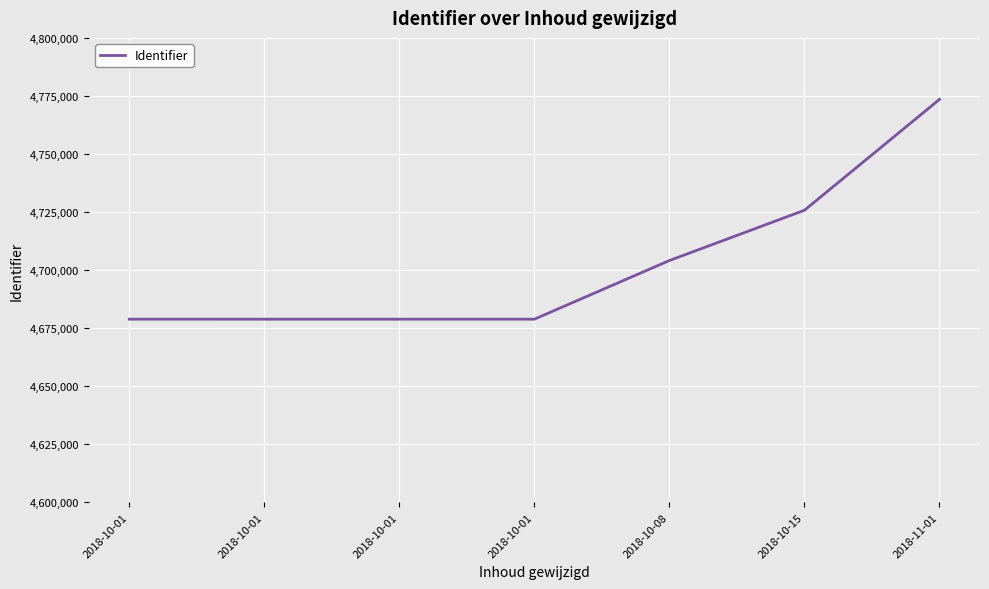

What is the ratio of the value at 2018-10-01 to the value at 2018-10-01?

1.0